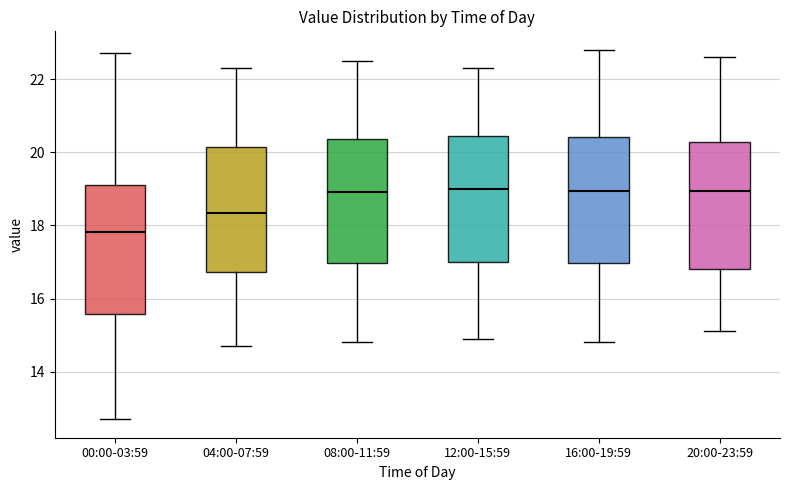

Reading left to right, transcribe this box plot: for each box, give where its median line is, the range the box spans, and where its two whiskers end, as read against the y-axis. The values are not printed on the chart, so give them approximately, as read against the axis.

00:00-03:59: median 17.8, box 15.6 to 19.2, whiskers 12.8 to 22.8
04:00-07:59: median 18.4, box 16.8 to 20.2, whiskers 14.8 to 22.4
08:00-11:59: median 19.0, box 17.0 to 20.4, whiskers 14.8 to 22.6
12:00-15:59: median 19.0, box 17.0 to 20.4, whiskers 15.0 to 22.4
16:00-19:59: median 19.0, box 17.0 to 20.4, whiskers 14.8 to 22.8
20:00-23:59: median 19.0, box 16.8 to 20.2, whiskers 15.2 to 22.6